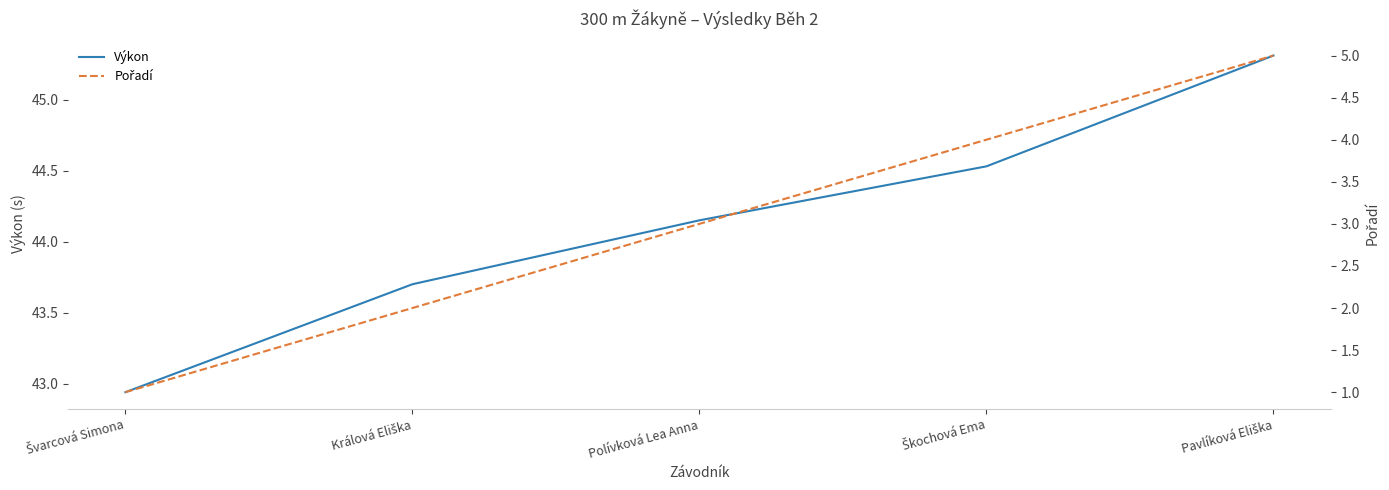

At which label does Pořadí first exceed 3?

Škochová Ema